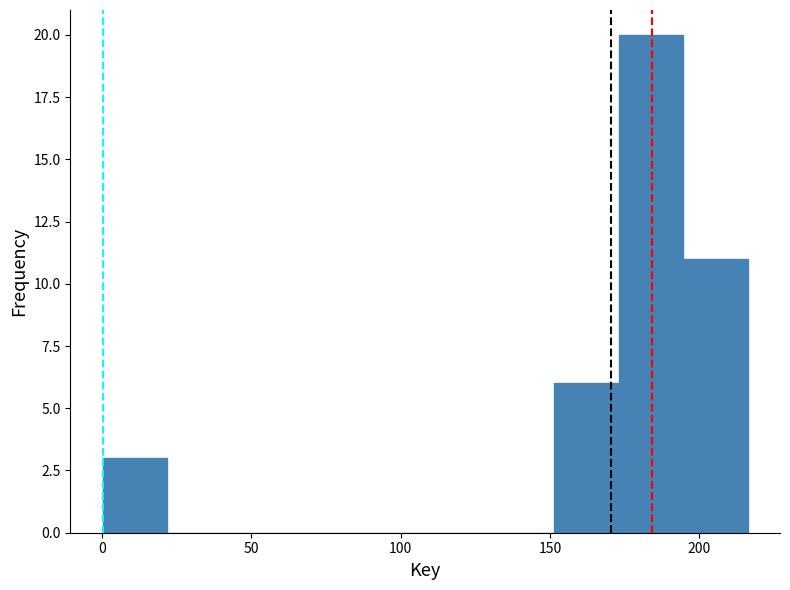

What is the height of the bar covering 0 to 20 on the x-axis? Neither the bar edges nor the heights are printed on the chart, so give them approximately, as read against the axes.

3